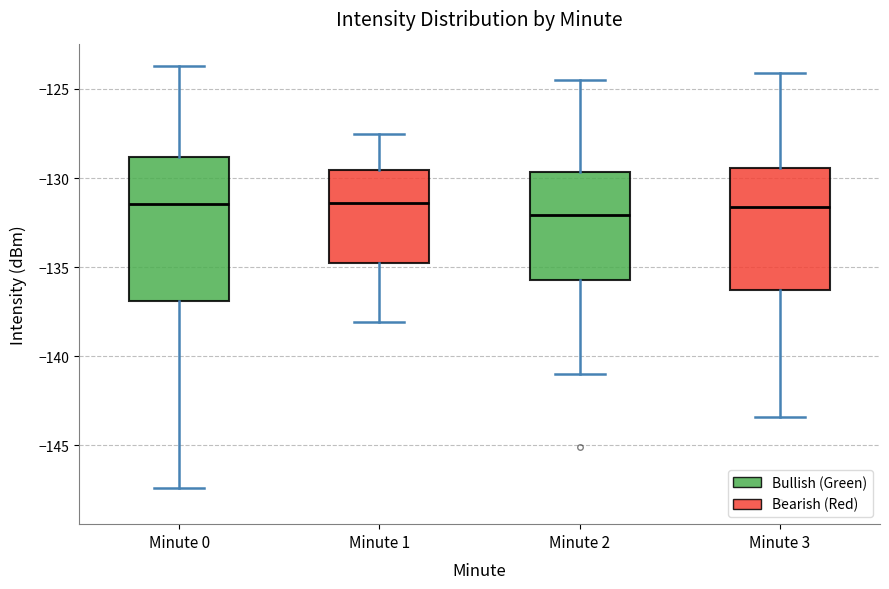

Comparing the boxes themselves (not the whiskers), which one is the tallest?

Minute 0